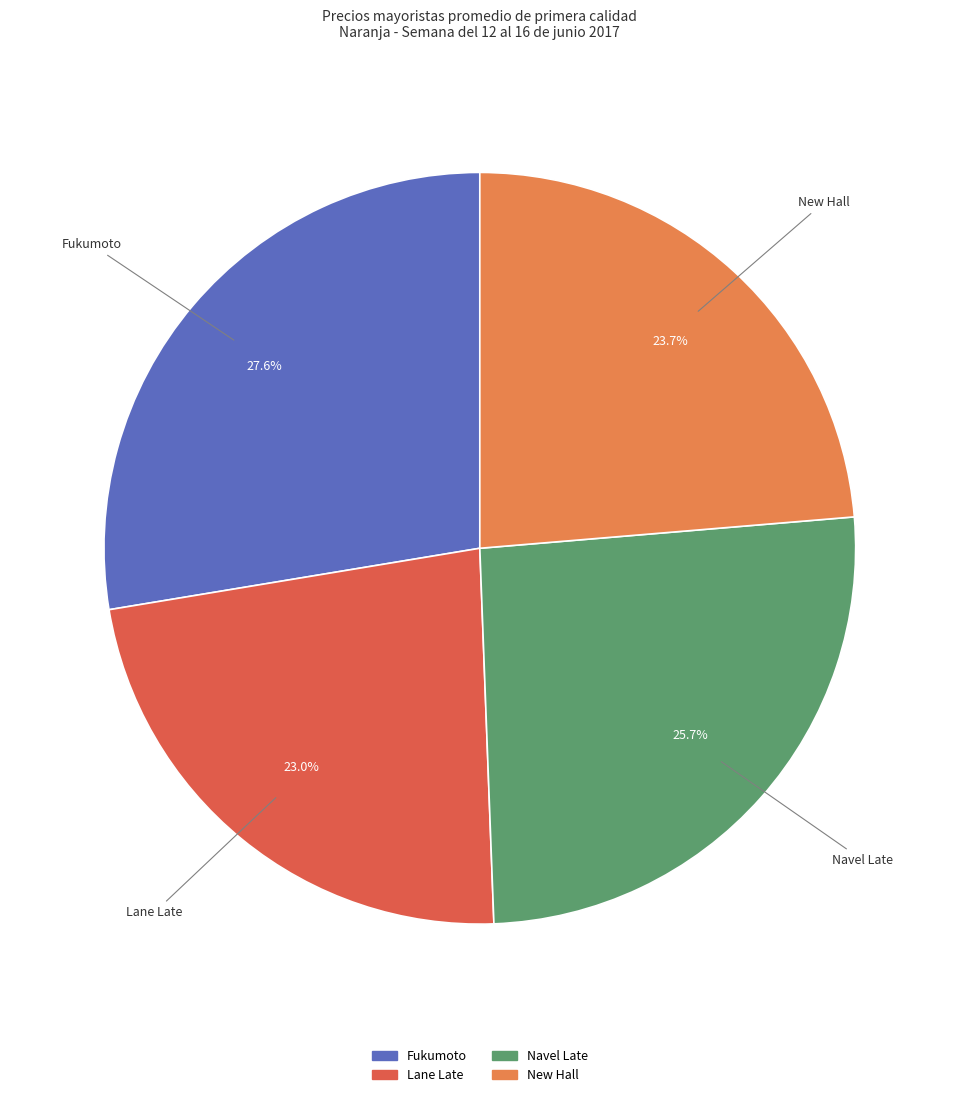

Does Fukumoto account for over 50% of the chart?

No